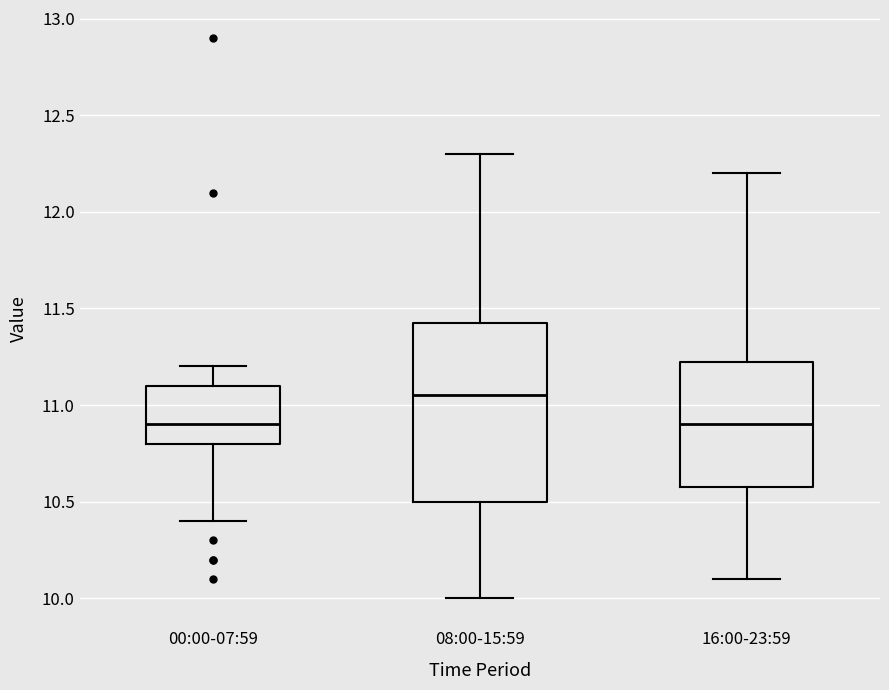

Which box's median line is the highest?

08:00-15:59